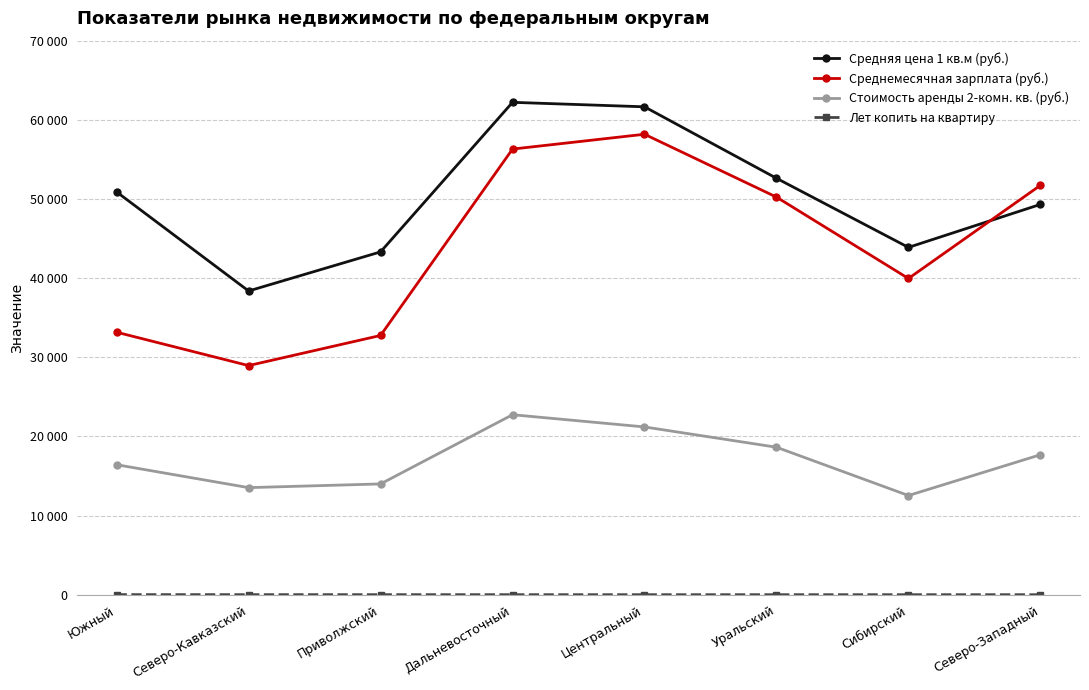

Does the chart have visible grid lines?

Yes